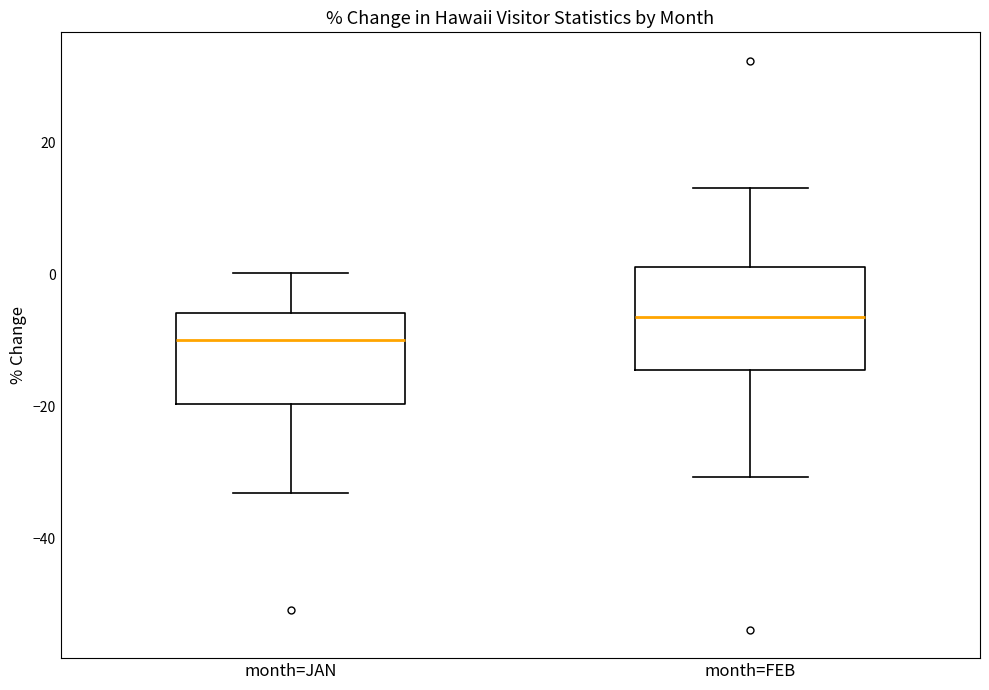

Where does the lower whisker of the box for month=FEB end on the y-axis? The values are not printed on the chart, so give them approximately, as read against the axis.

-30